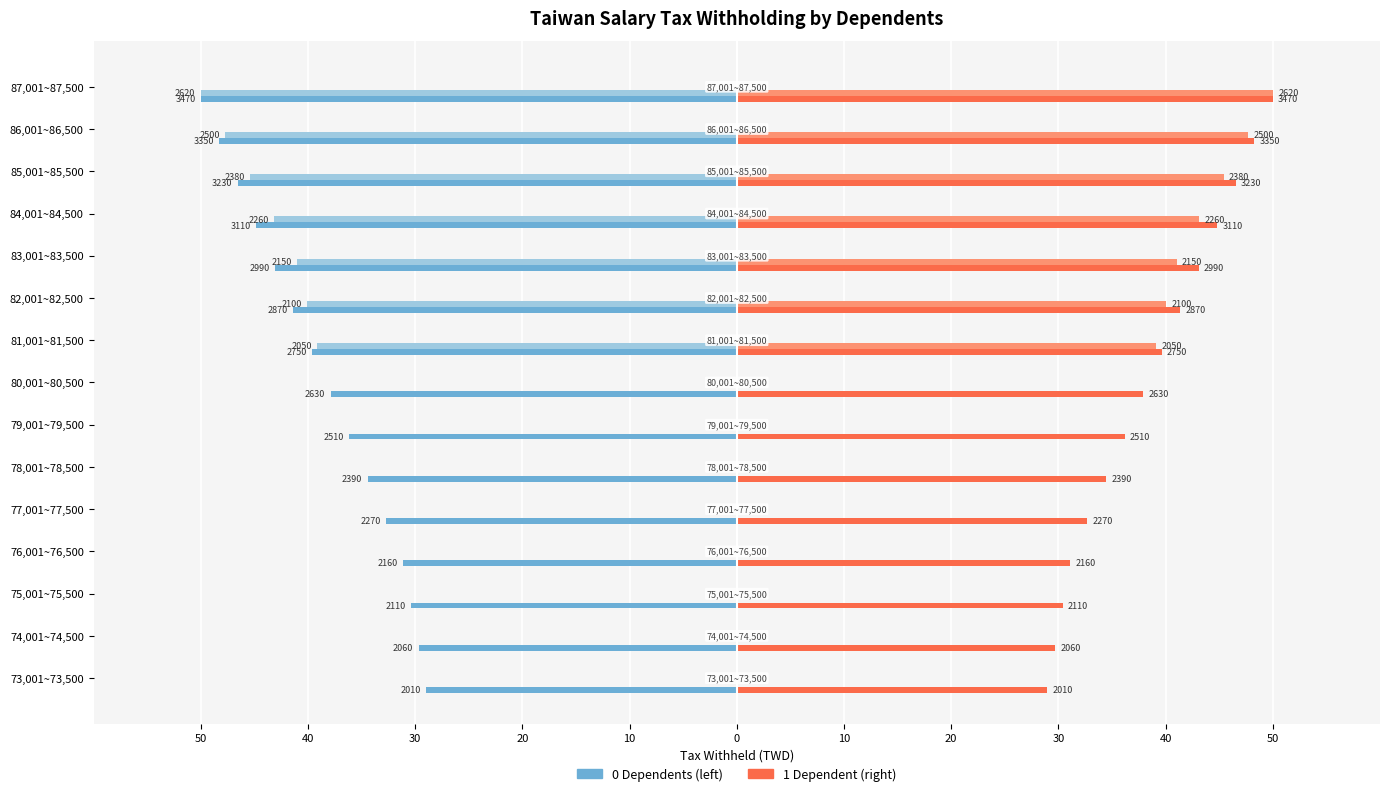

True or false: the data shows 29.7 at 74,001~74,500.

True